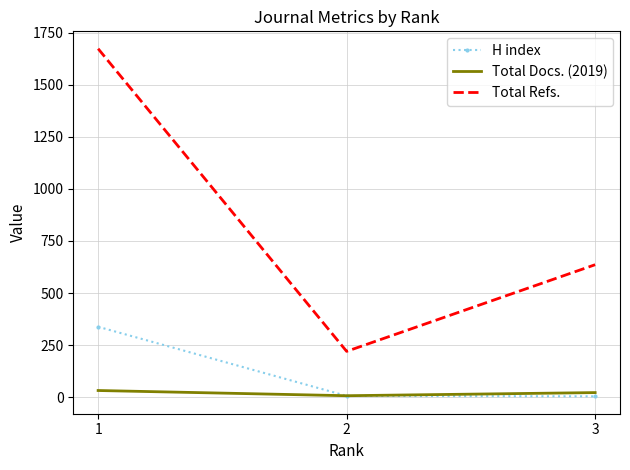

What is the difference between the maximum and minimum values in the Total Docs. (2019) series?

25